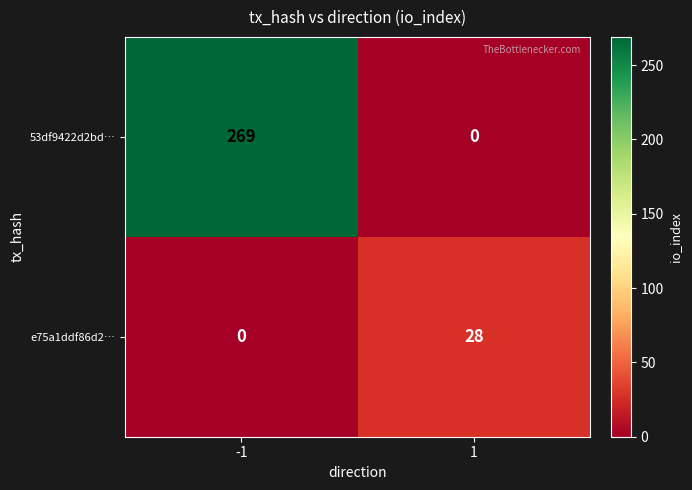

Rank the series by their maximum value, from highest to lowest.

53df9422d2bd…, e75a1ddf86d2…